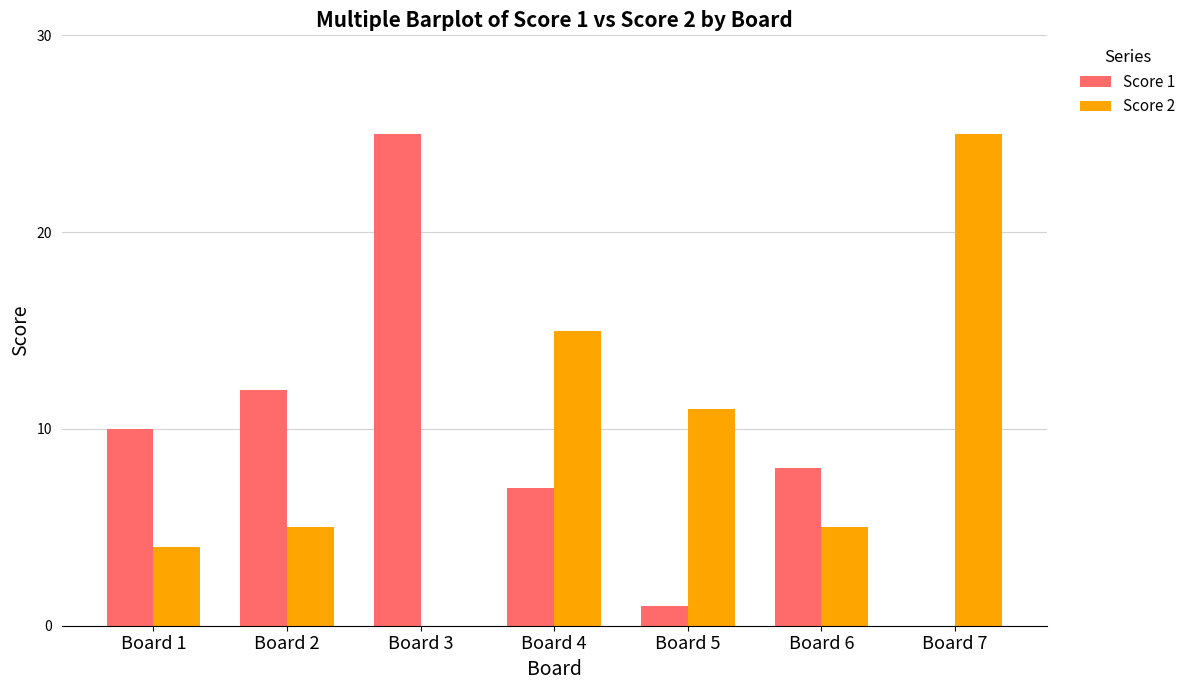

Which series has the largest total across all categories?

Score 2